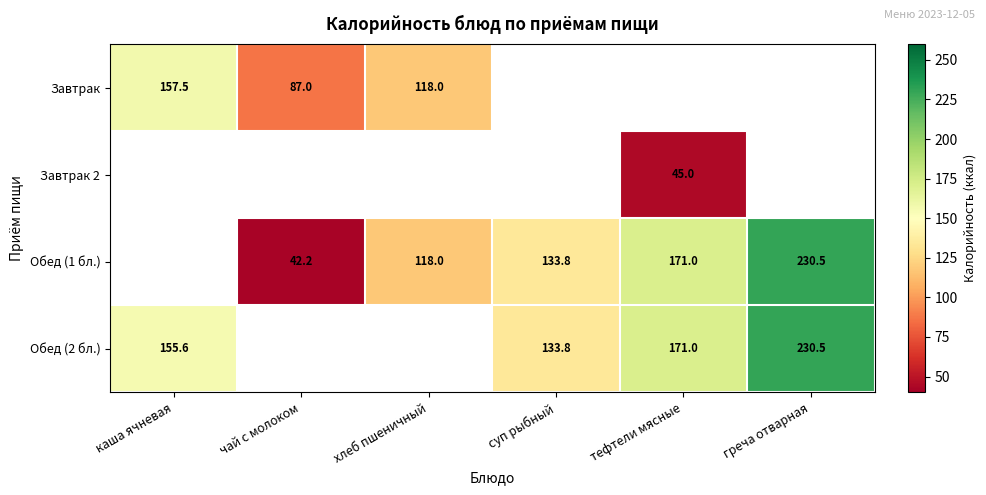

True or false: Завтрак has a value of 134.3 at чай с молоком.

False